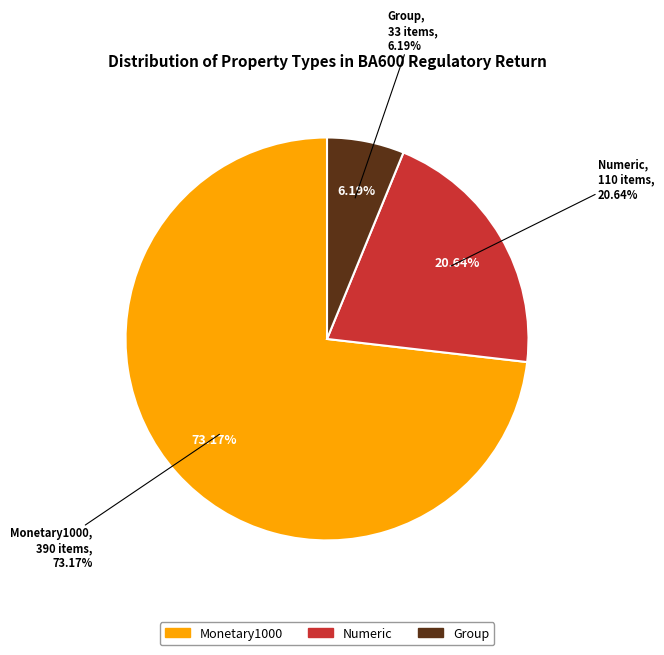

Is it true that Monetary1000 is 18% of the pie?

False